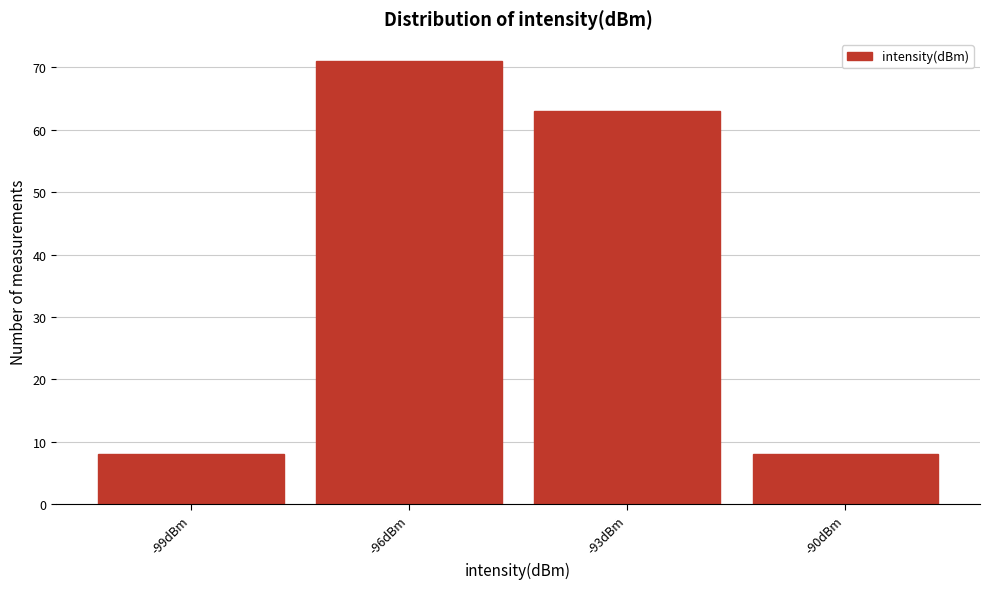

Reading left to right, transcribe all the data shown in this chart.

8	71	63	8